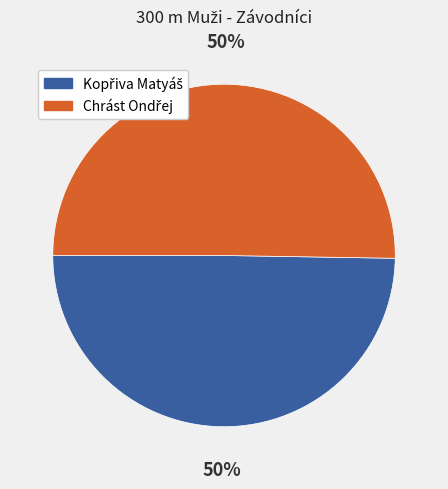

To the nearest percent, what is the average slice percentage?

50%